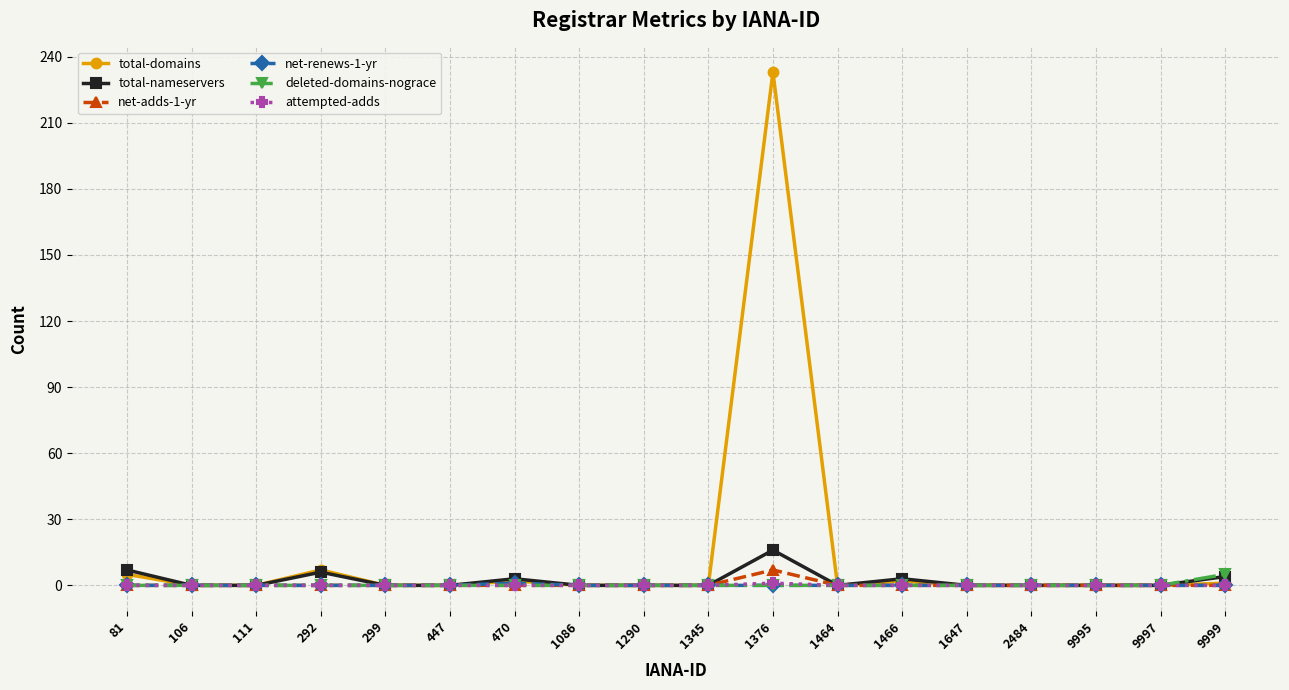

True or false: total-domains has a value of 137 at 447.

False